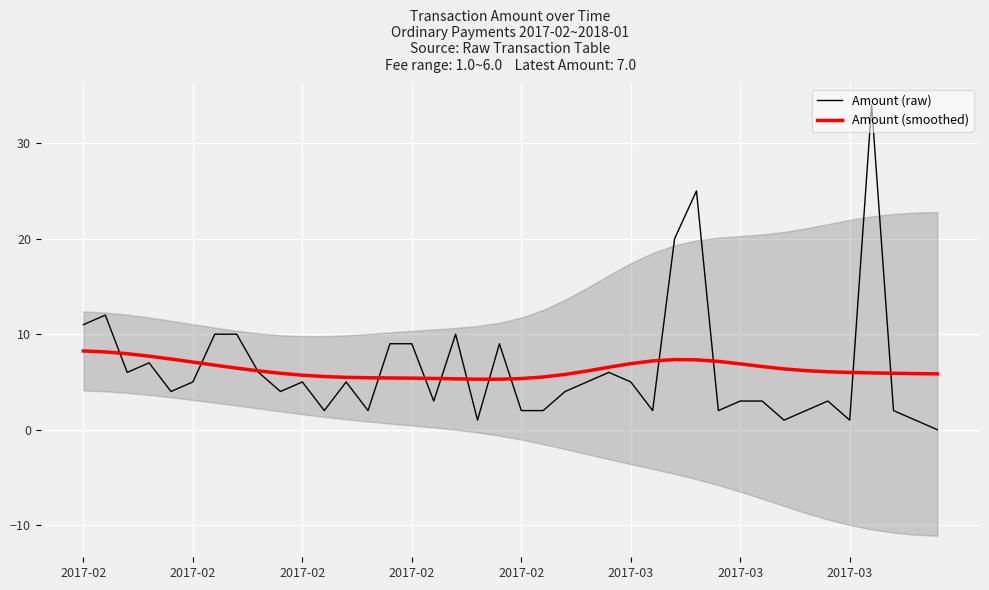

True or false: Amount (raw) and Amount (smoothed) cross at least once.

True